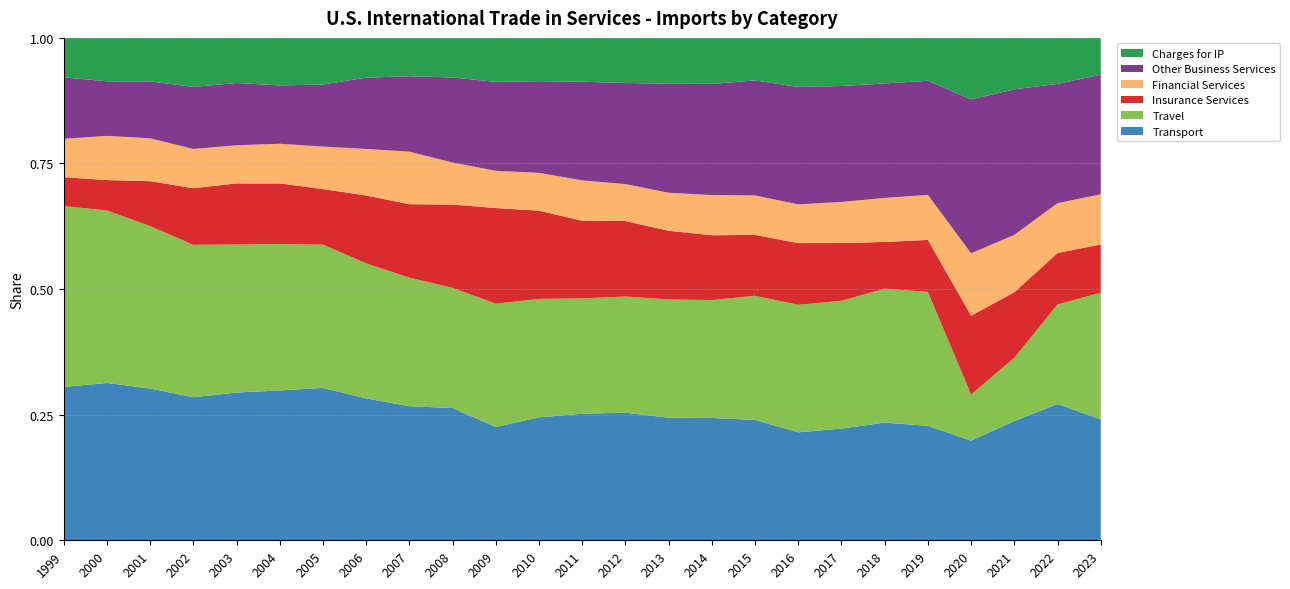

Reading right to left, list all the values displayed in this chart.

Transport: 142989	157640	106726	72954	112813	110441	103109	92391	99557	99810	94434	99323	95027	88394	75784	92837	86097	82348	78796	71954	61084	55398	56571	58526	49892
Travel: 149778	115312	56697	33704	131990	125717	117931	109155	102664	96248	91119	90340	86623	85166	82512	84317	82606	78375	74112	70332	61244	59017	60525	64174	58864
Insurance Services: 57107	59515	58659	57743	51219	43797	53267	52790	50300	52915	52909	58747	58277	63452	63965	58444	47166	39382	28710	29089	25233	21927	16706	11284	9389
Financial Services: 59285	57715	51363	45696	44360	41336	37952	33142	32686	32770	29284	28736	30312	27215	24900	29519	33768	27005	21971	19043	15766	15214	15982	16445	12489
Other Business Services: 141364	138063	130291	112652	112496	107435	106991	100505	95119	90716	84024	78678	74082	65903	59517	59675	48455	41378	32076	28026	25748	24027	21204	20306	19999
Charges for IP: 43557	53241	46065	45025	42273	42736	44405	41974	35178	37562	35295	35061	32911	31116	29421	27764	24615	23076	24127	22818	18653	18981	16207	16139	12845